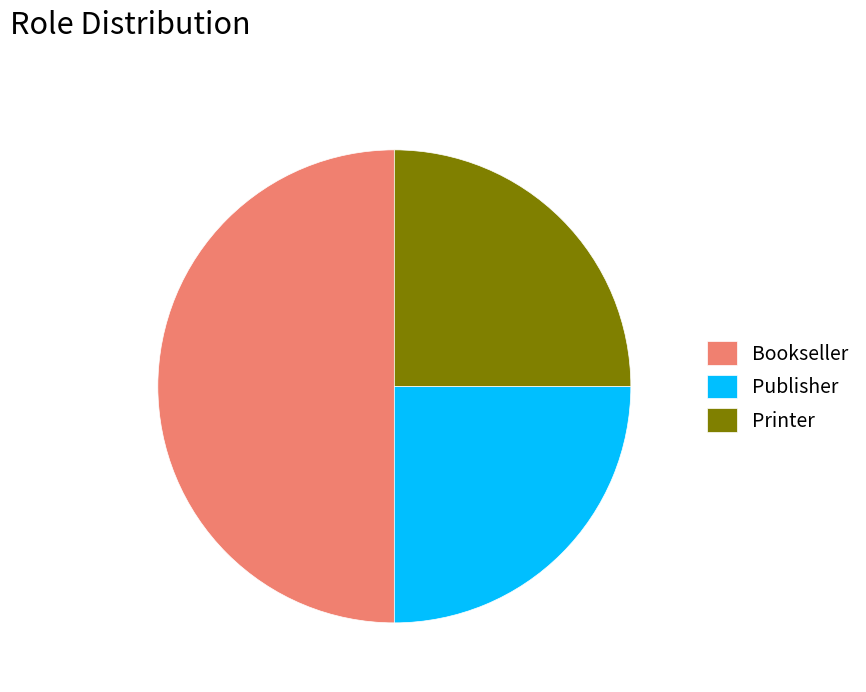

Is Publisher the majority of the pie?

No